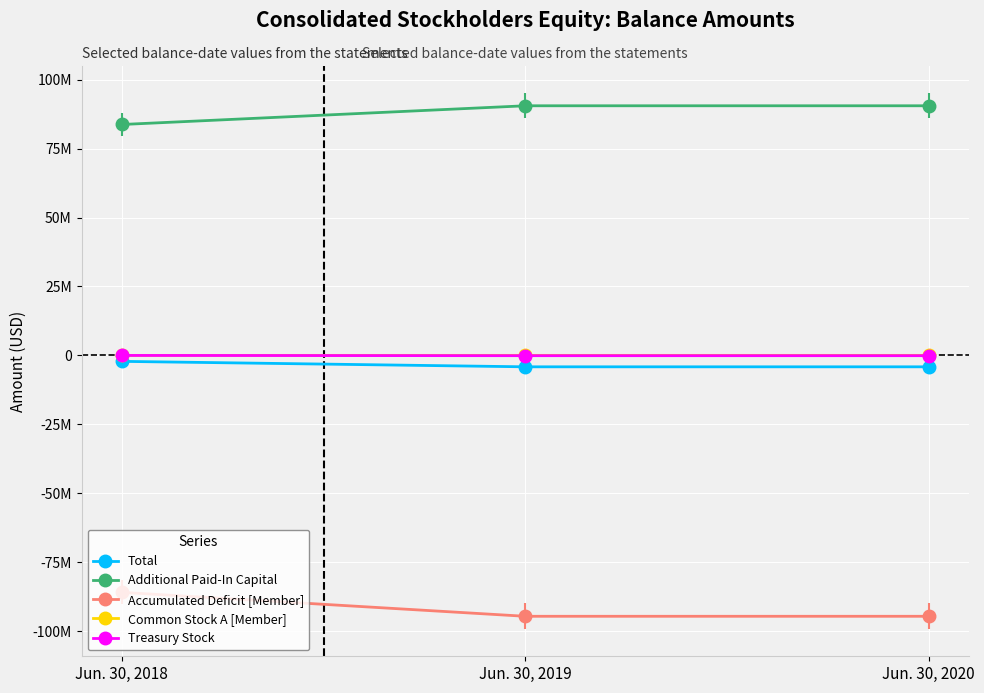

Reading right to left, what are all the values shown in this chart?

Total: -4129000	-4129000	-2151000
Additional Paid-In Capital: 90537000	90537000	83747000
Accumulated Deficit [Member]: -94596000	-94596000	-85915000
Common Stock A [Member]: 21000	21000	17000
Treasury Stock: -91000	-91000	0